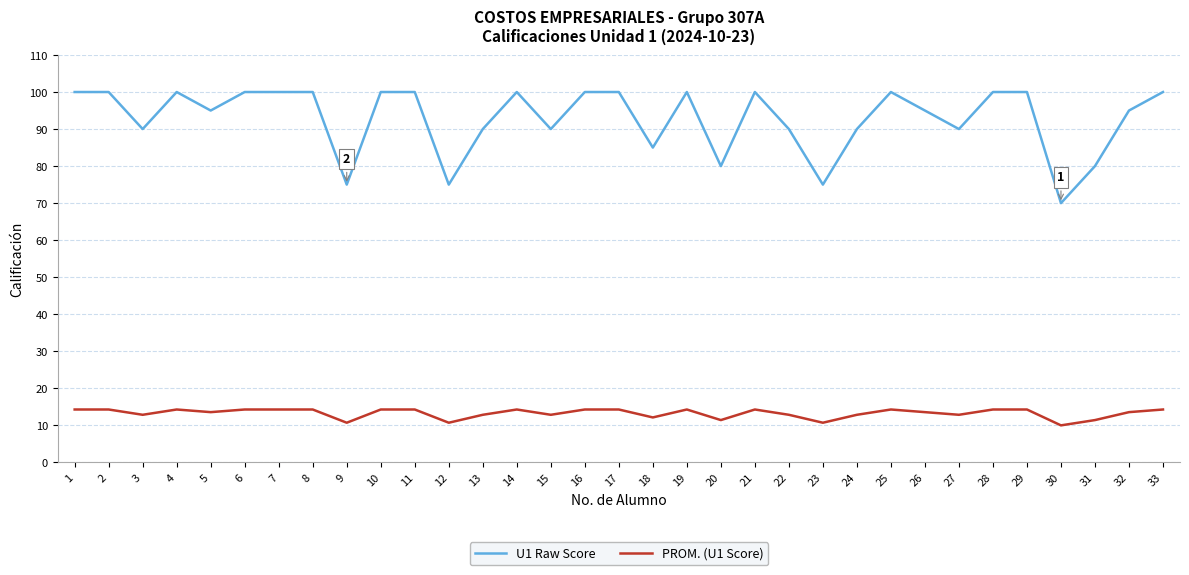

What is the total value across all series at 19?

114.3